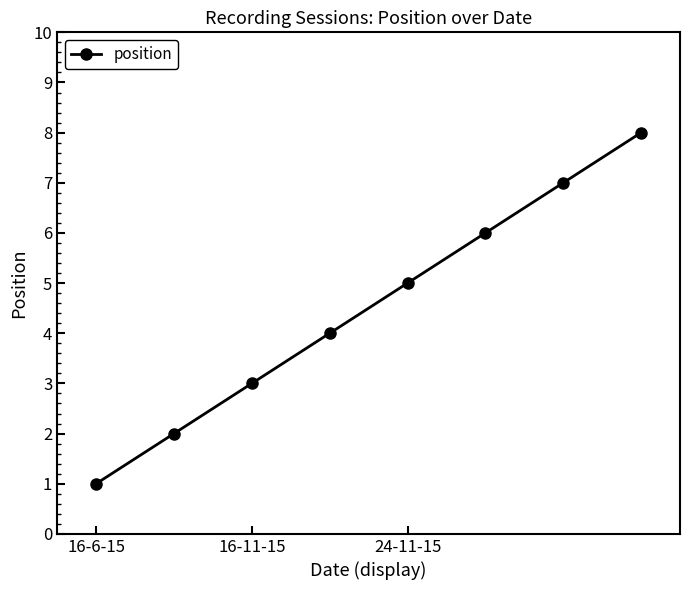

True or false: the data has more than 2 interior local peaks.

False